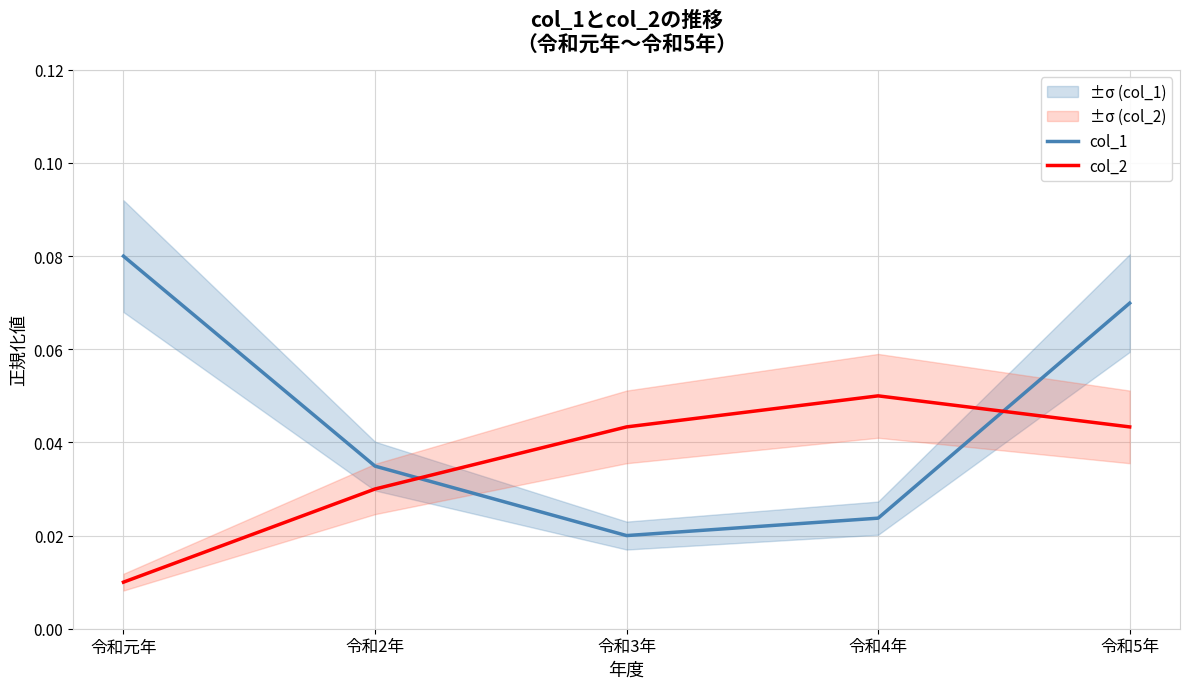

Does the chart display data point markers on the line(s)?

No